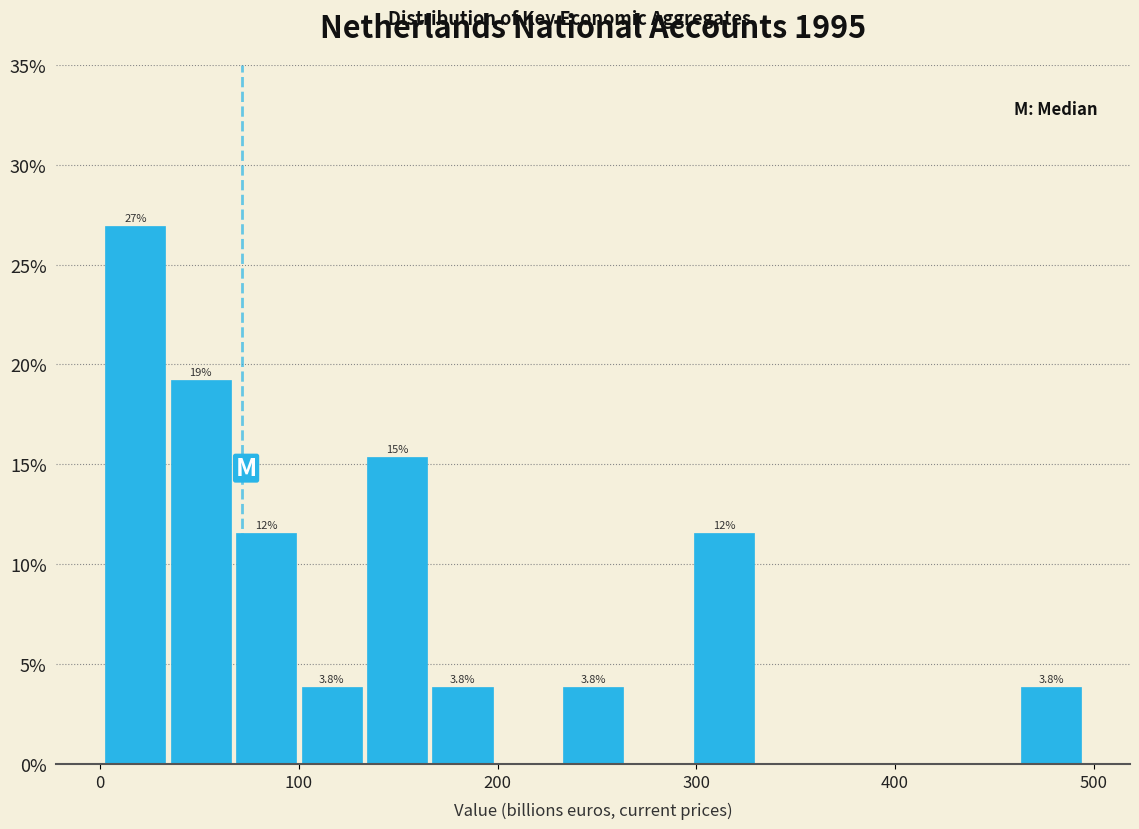

Around what value on the x-axis is the tallest bar? Give the approximate position of its centre, as read against the axis.

20